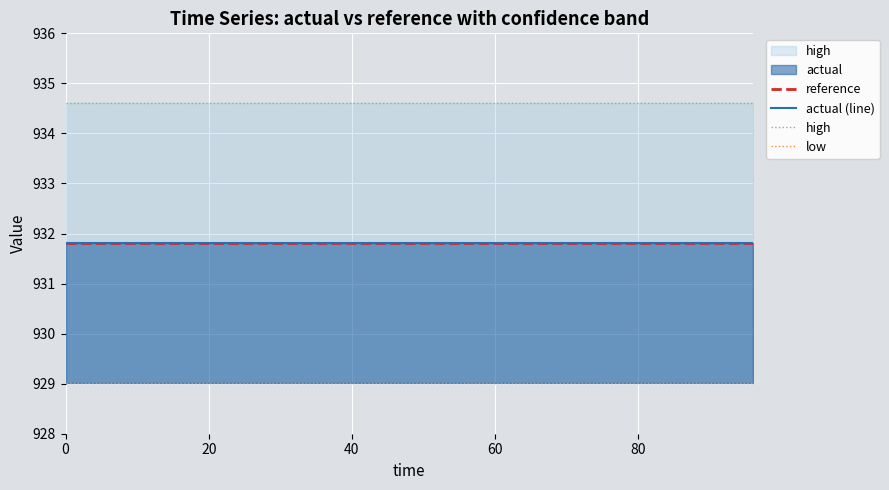

True or false: actual (line) and high intersect in this chart.

False